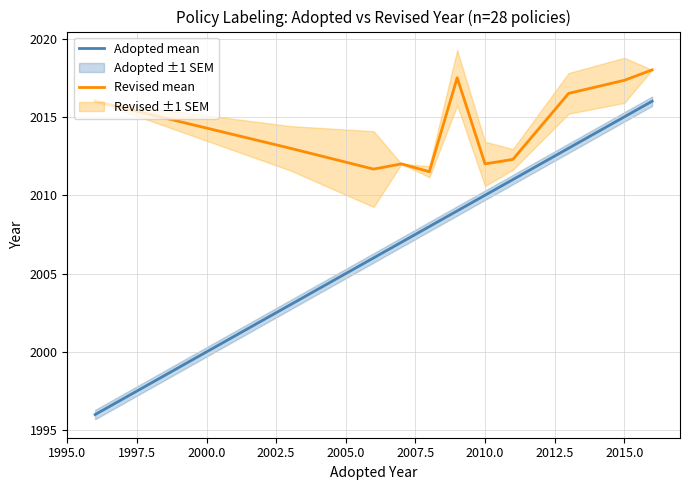

How many values in the Adopted mean series are below 2009?

5